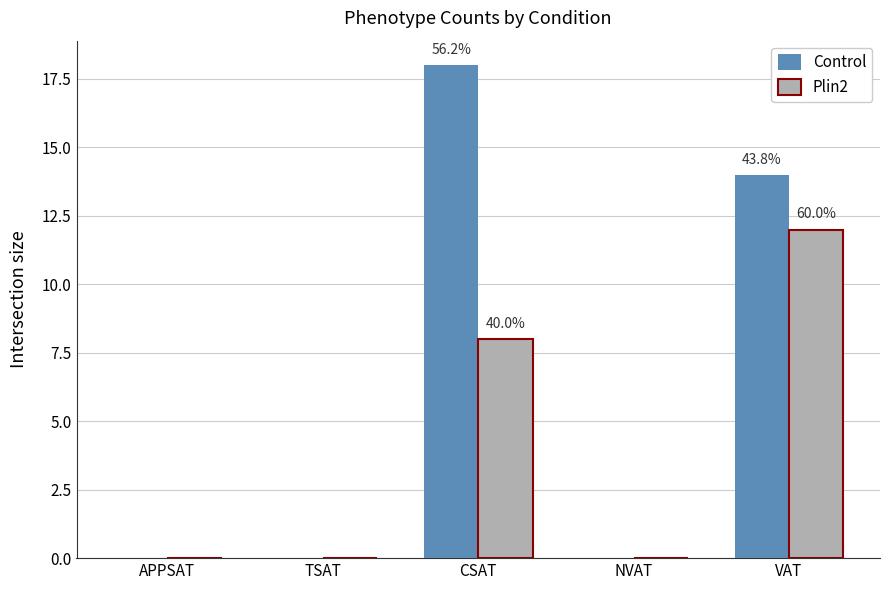

Between APPSAT and VAT, which series saw the biggest shift?

Control